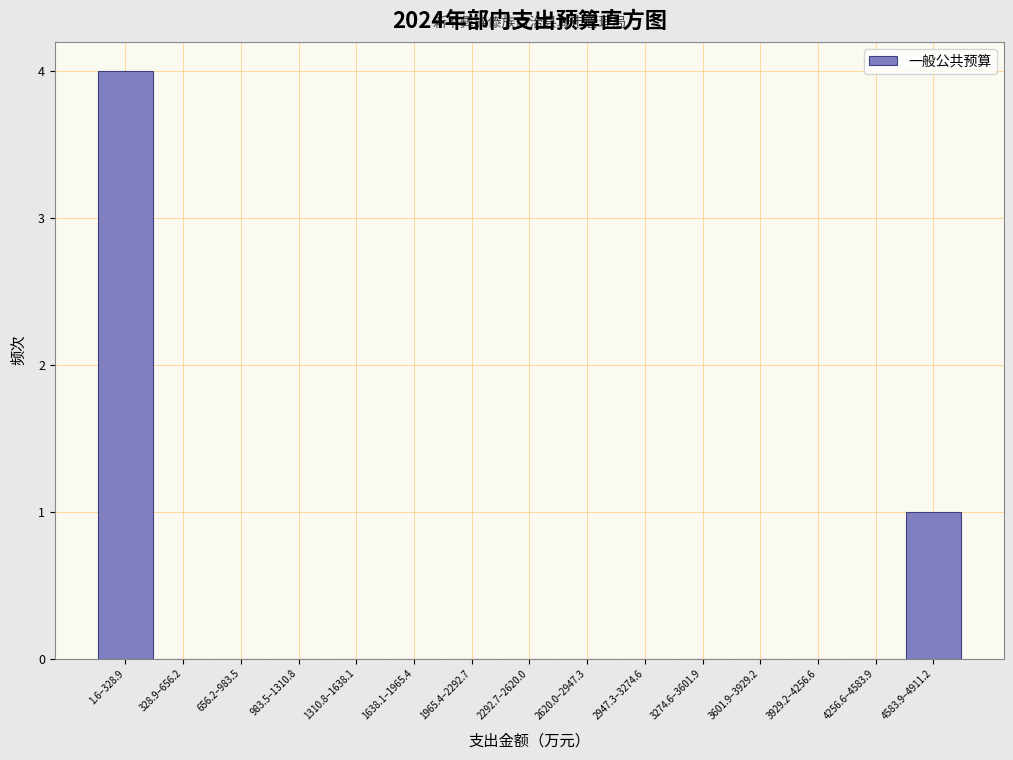

Reading left to right, extract all data points from this chart.

1.6–328.9=4	328.9–656.2=0	656.2–983.5=0	983.5–1310.8=0	1310.8–1638.1=0	1638.1–1965.4=0	1965.4–2292.7=0	2292.7–2620.0=0	2620.0–2947.3=0	2947.3–3274.6=0	3274.6–3601.9=0	3601.9–3929.2=0	3929.2–4256.6=0	4256.6–4583.9=0	4583.9–4911.2=1